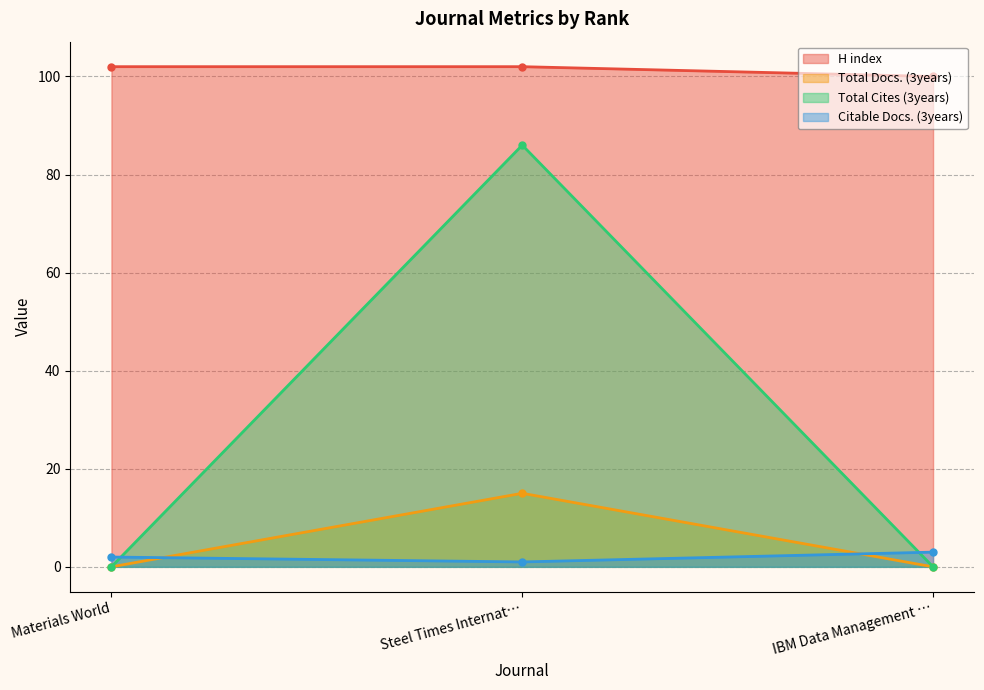

Rank the series by their maximum value, from highest to lowest.

H index, Total Cites (3years), Total Docs. (3years), Citable Docs. (3years)